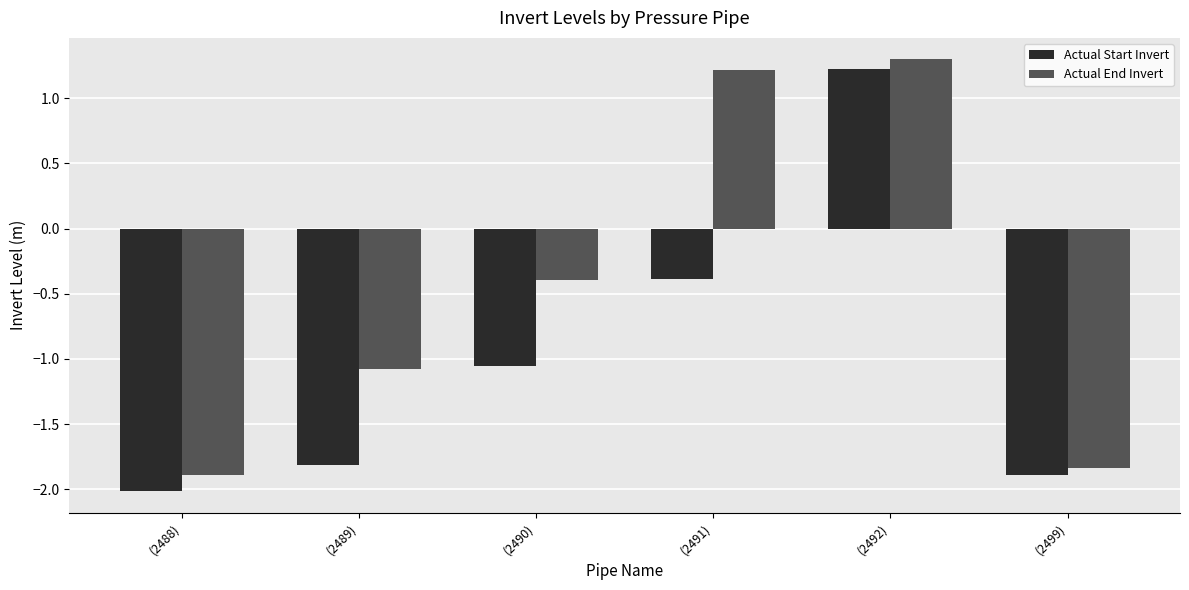

Which series has the largest range (max minus min)?

Actual Start Invert